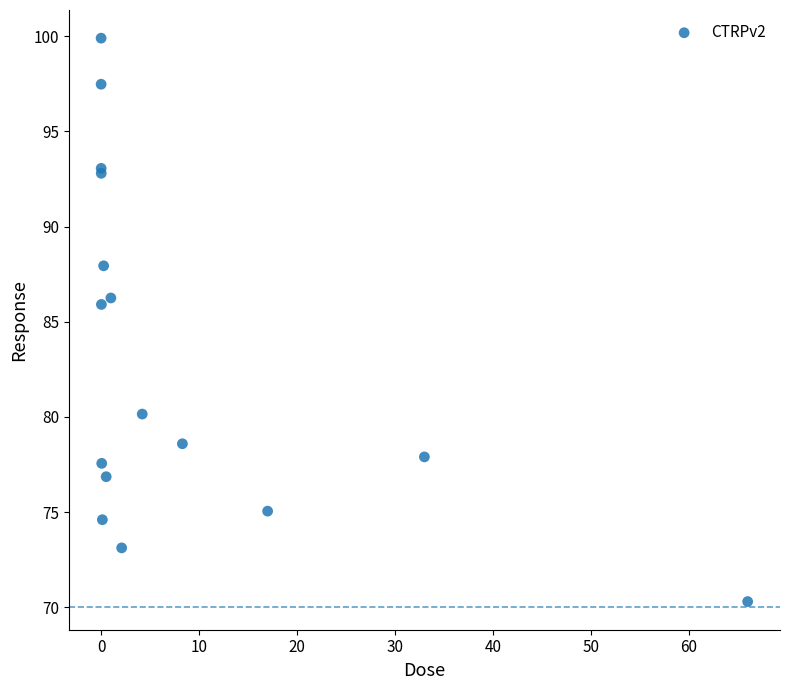

What Y value in the scatter plot is closest to 85?

85.9